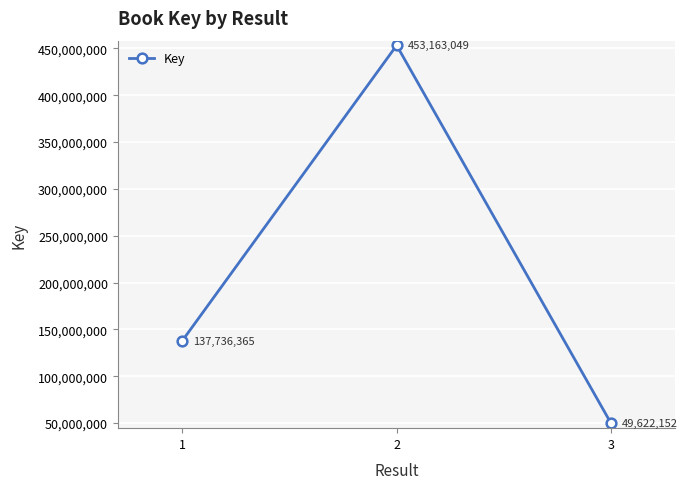

How many data points are less than 137736365?

1